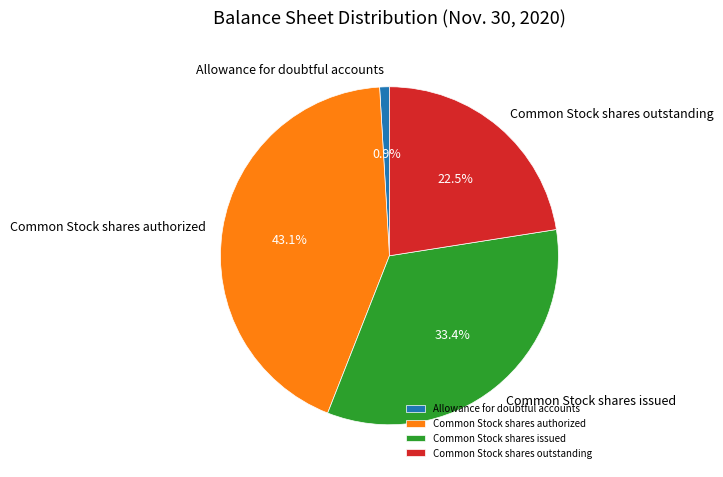

What percentage do Common Stock shares authorized and Common Stock shares issued together represent?

76.6%